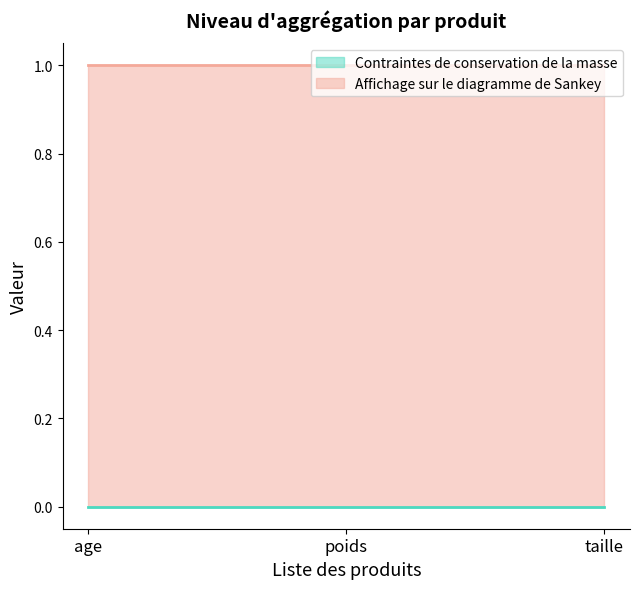

The Contraintes de conservation de la masse series shows 0 at age. True or false?

True